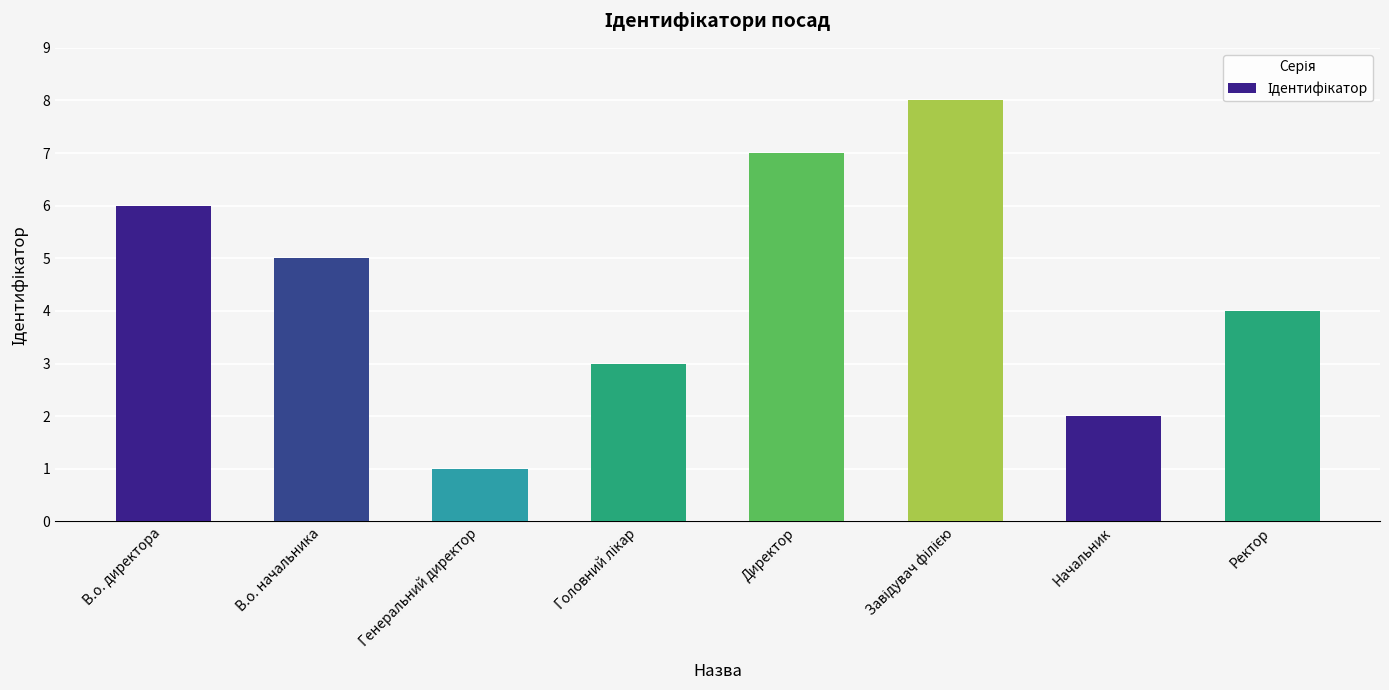

Count the values in the range 3 to 7.

5